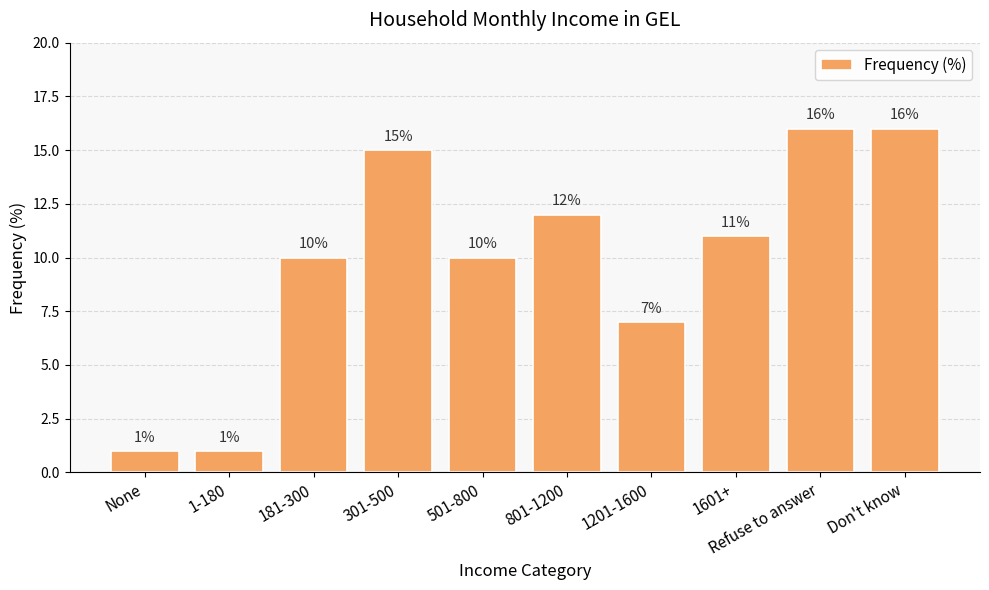

True or false: the data shows 11 at 1601+.

True